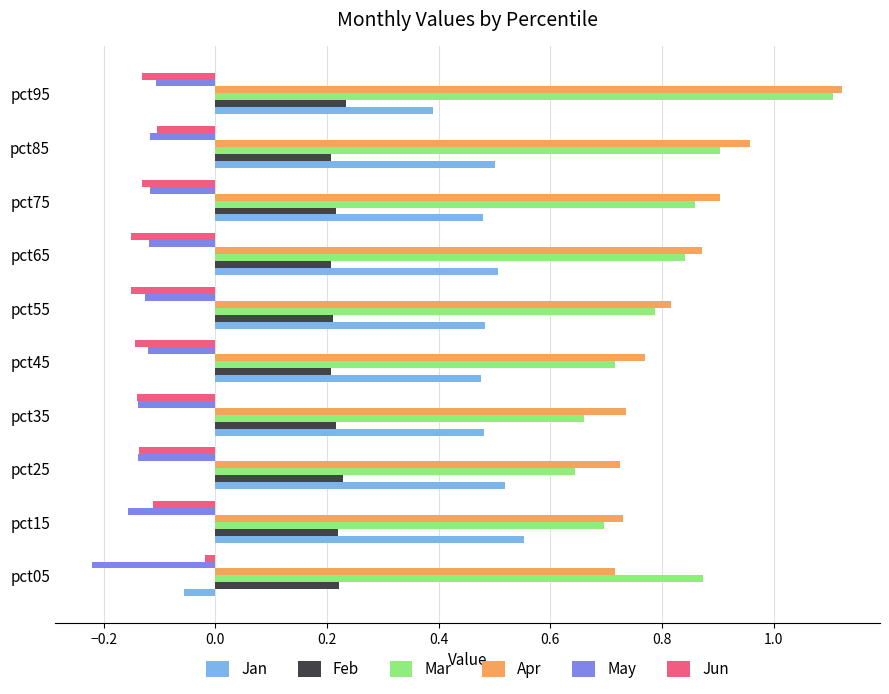

Count the Apr values in the range 0 to 1.

9